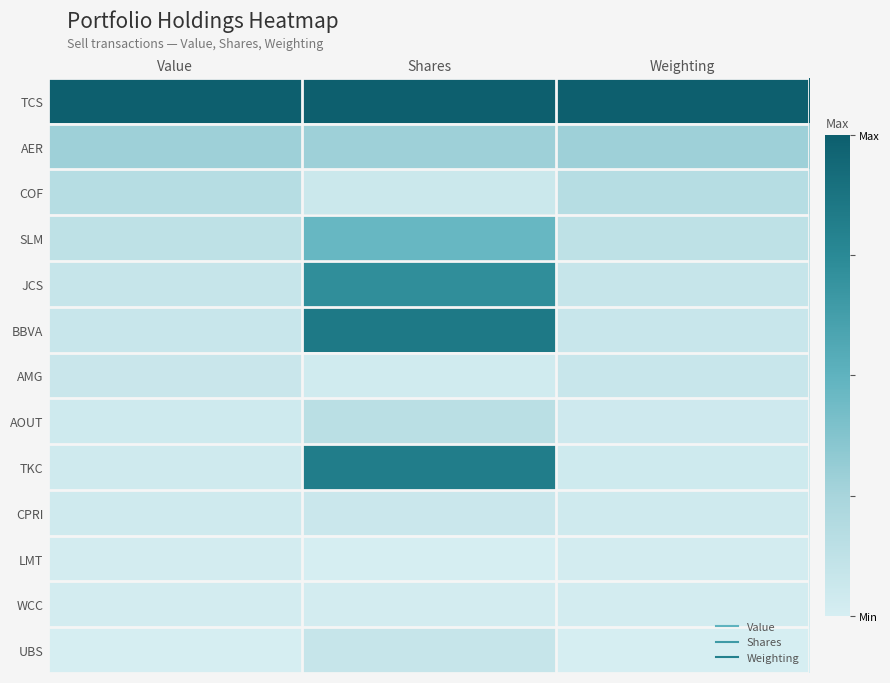

Reading right to left, what are all the values shown in this chart?

TCS: Weighting=1.0	Shares=1.0	Value=1.0
AER: Weighting=0.3	Shares=0.3	Value=0.3
COF: Weighting=0.2	Shares=0.1	Value=0.2
SLM: Weighting=0.1	Shares=0.5	Value=0.1
JCS: Weighting=0.1	Shares=0.7	Value=0.1
BBVA: Weighting=0.1	Shares=0.8	Value=0.1
AMG: Weighting=0.1	Shares=0.0	Value=0.1
AOUT: Weighting=0.0	Shares=0.1	Value=0.0
TKC: Weighting=0.0	Shares=0.8	Value=0.0
CPRI: Weighting=0.0	Shares=0.1	Value=0.0
LMT: Weighting=0.0	Shares=0.0	Value=0.0
WCC: Weighting=0.0	Shares=0.0	Value=0.0
UBS: Weighting=0.0	Shares=0.1	Value=0.0